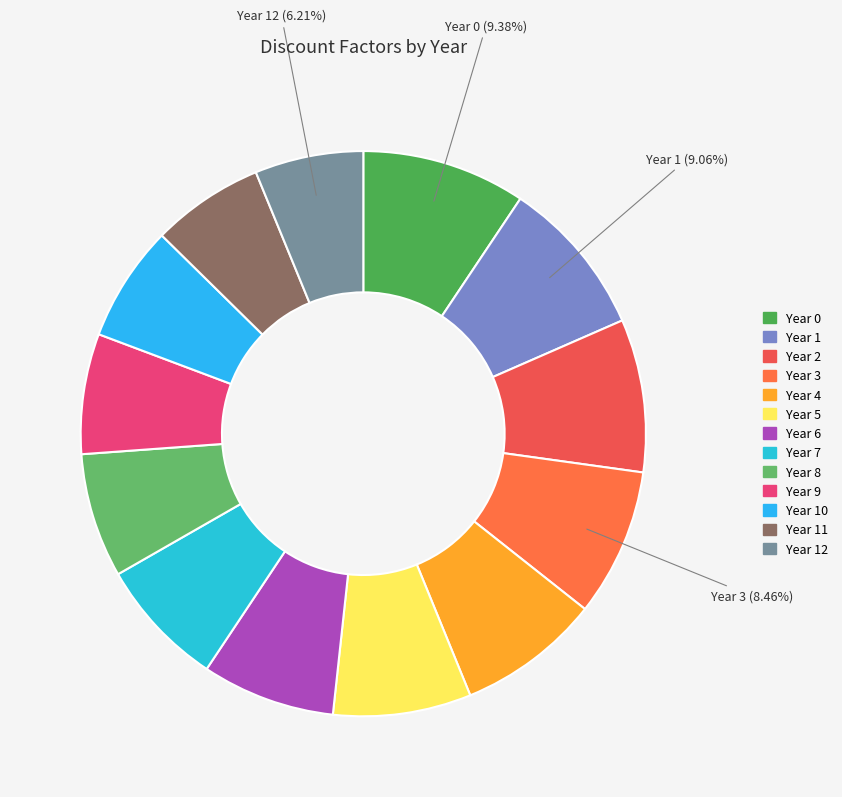

Which category has the biggest portion of the pie?

Year 0